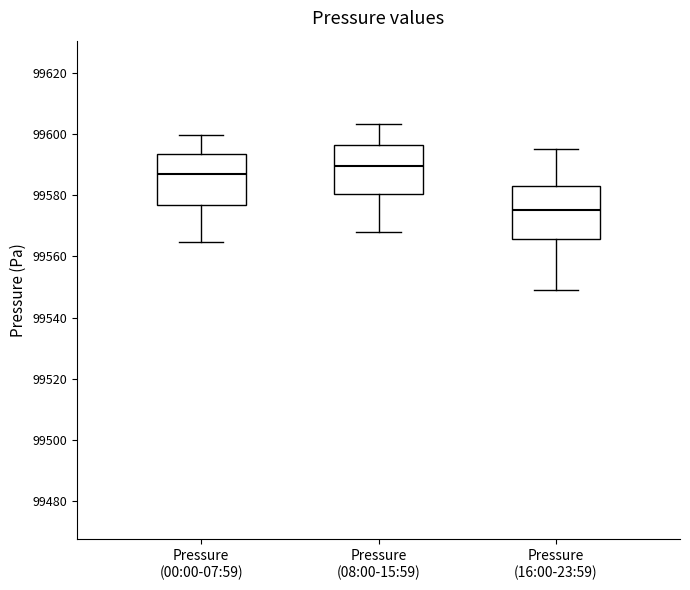

Where is the lower edge of the box for Pressure (00:00-07:59) on the y-axis? The values are not printed on the chart, so give them approximately, as read against the axis.

99576